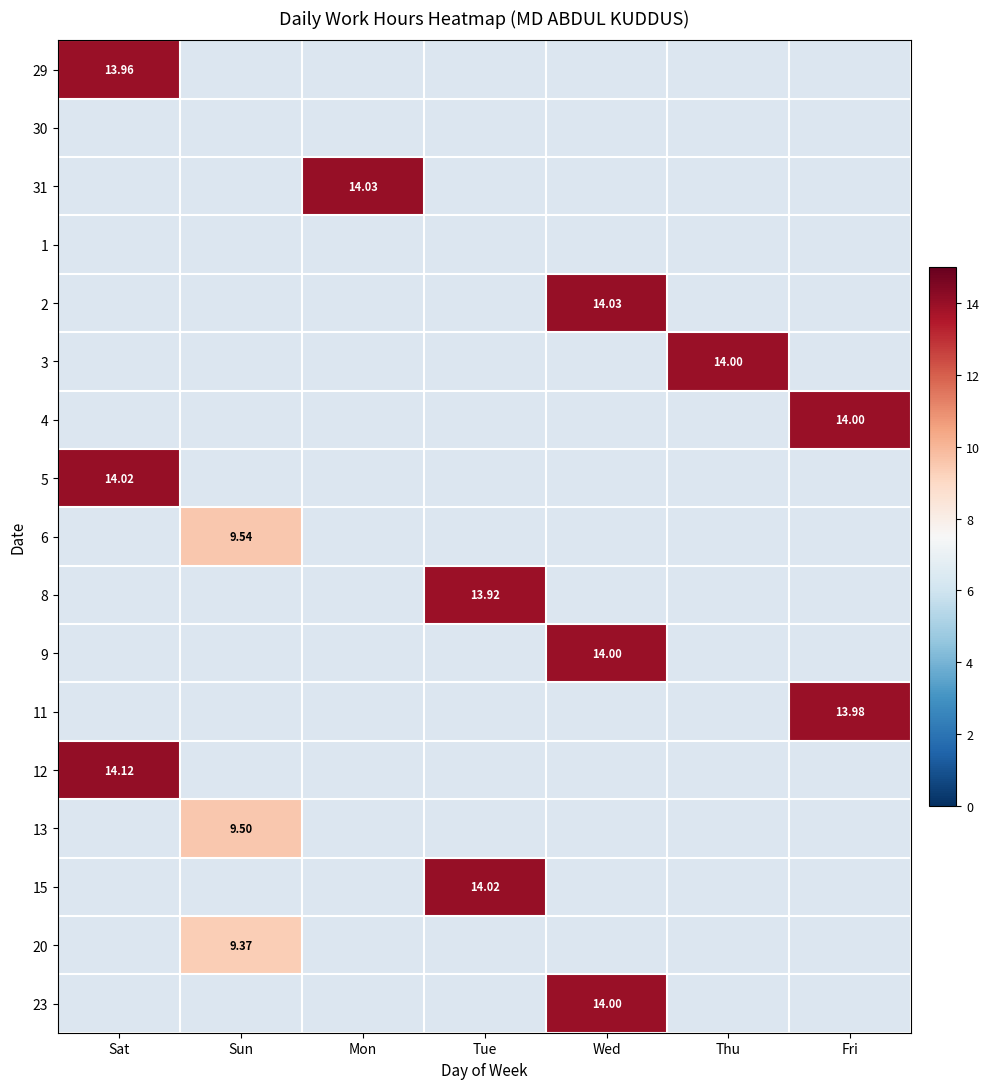

Which has a higher value, Wed or Mon?

Mon